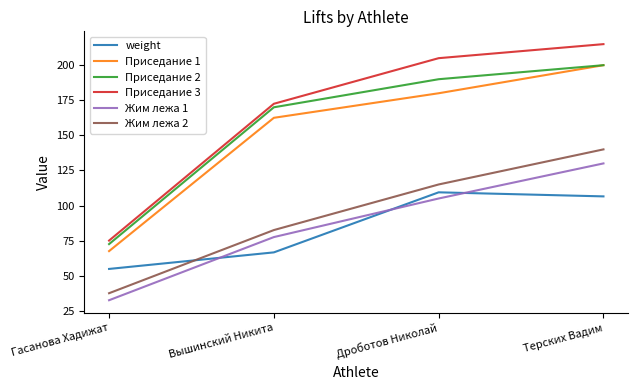

List the labels in order of weight value, smallest first.

Гасанова Хадижат, Вышинский Никита, Терских Вадим, Дроботов Николай